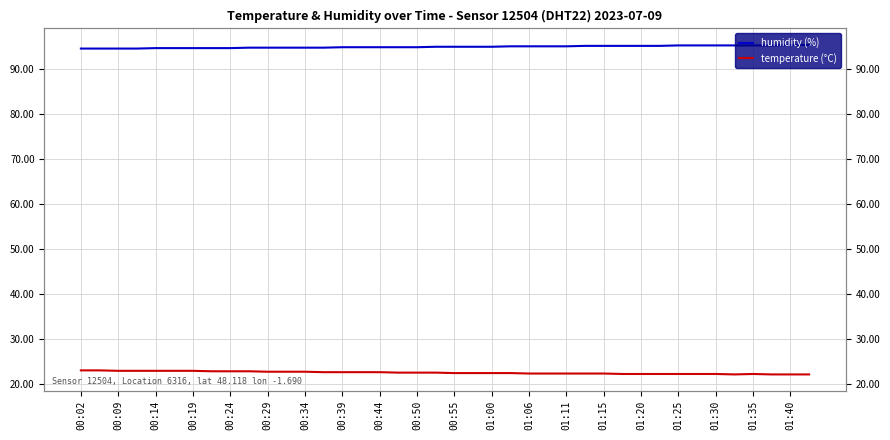

The value of humidity (%) at 00:34 is 94.7. True or false?

True